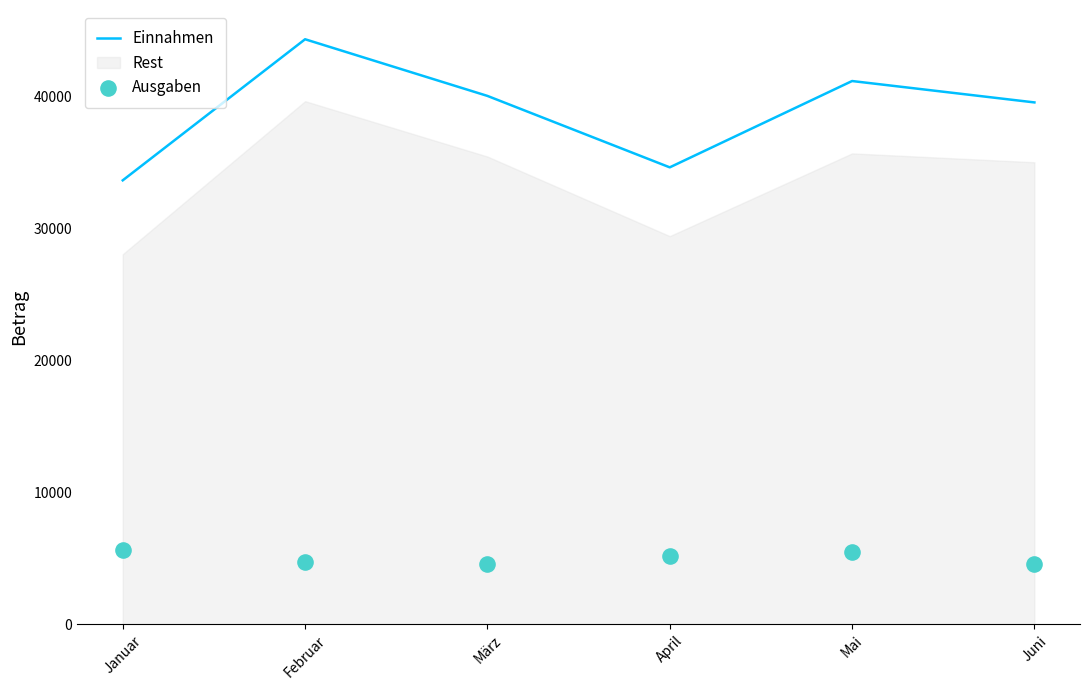

What is the total value across all series at Februar?

49014